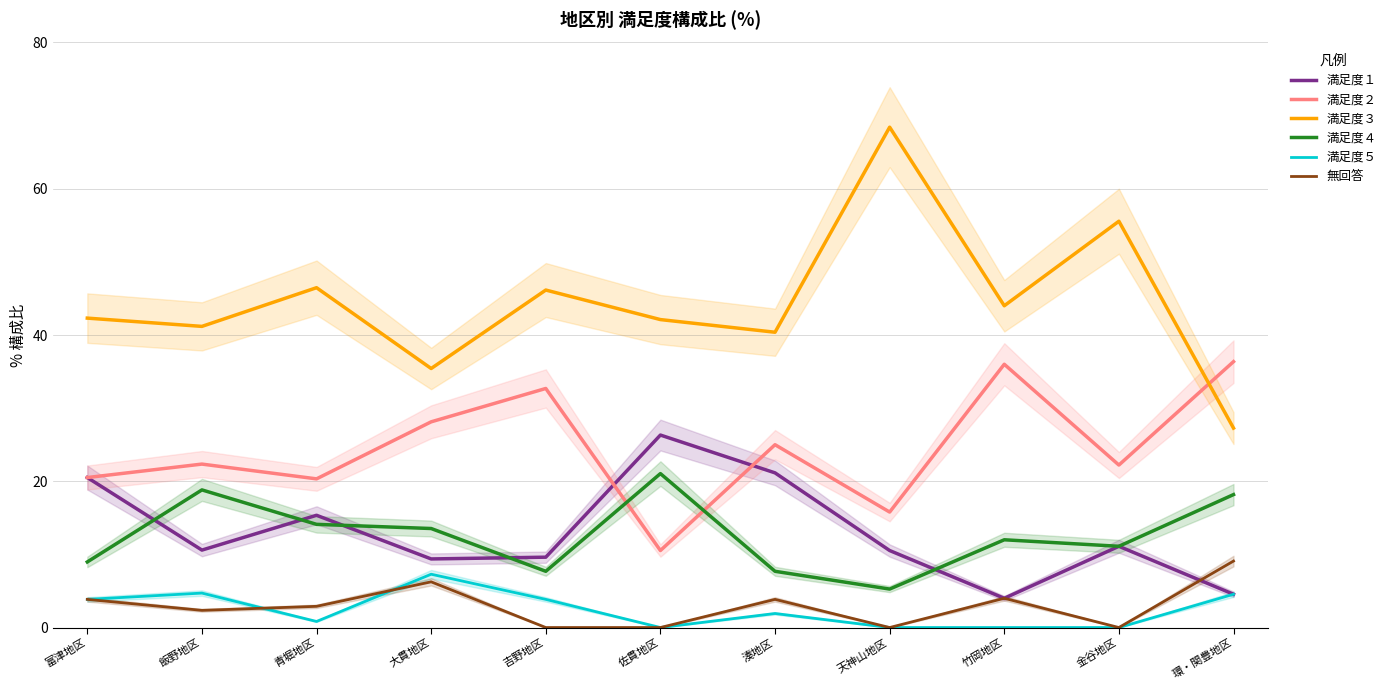

Which label corresponds to the smallest value in the chart?

佐貫地区